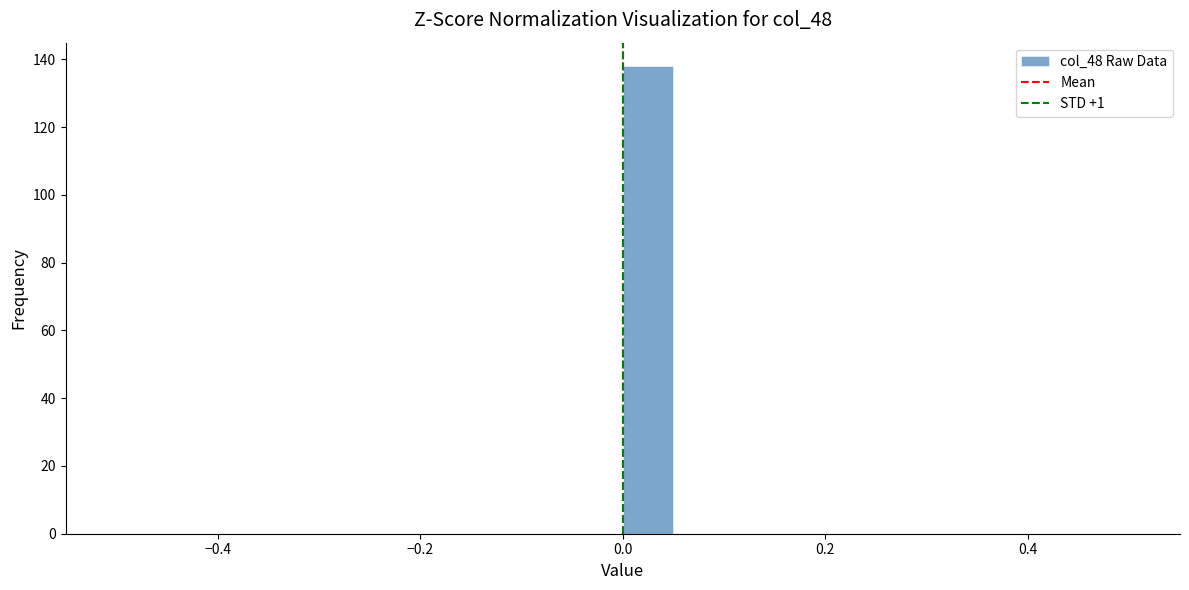

Around what value on the x-axis is the tallest bar? Give the approximate position of its centre, as read against the axis.

0.02